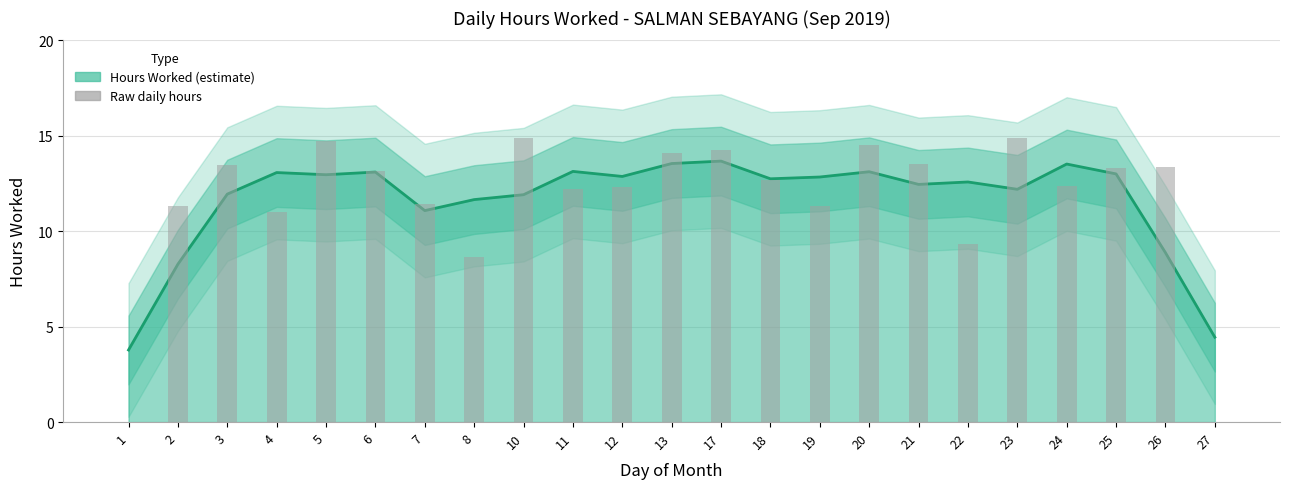

Does the chart contain any negative values?

No